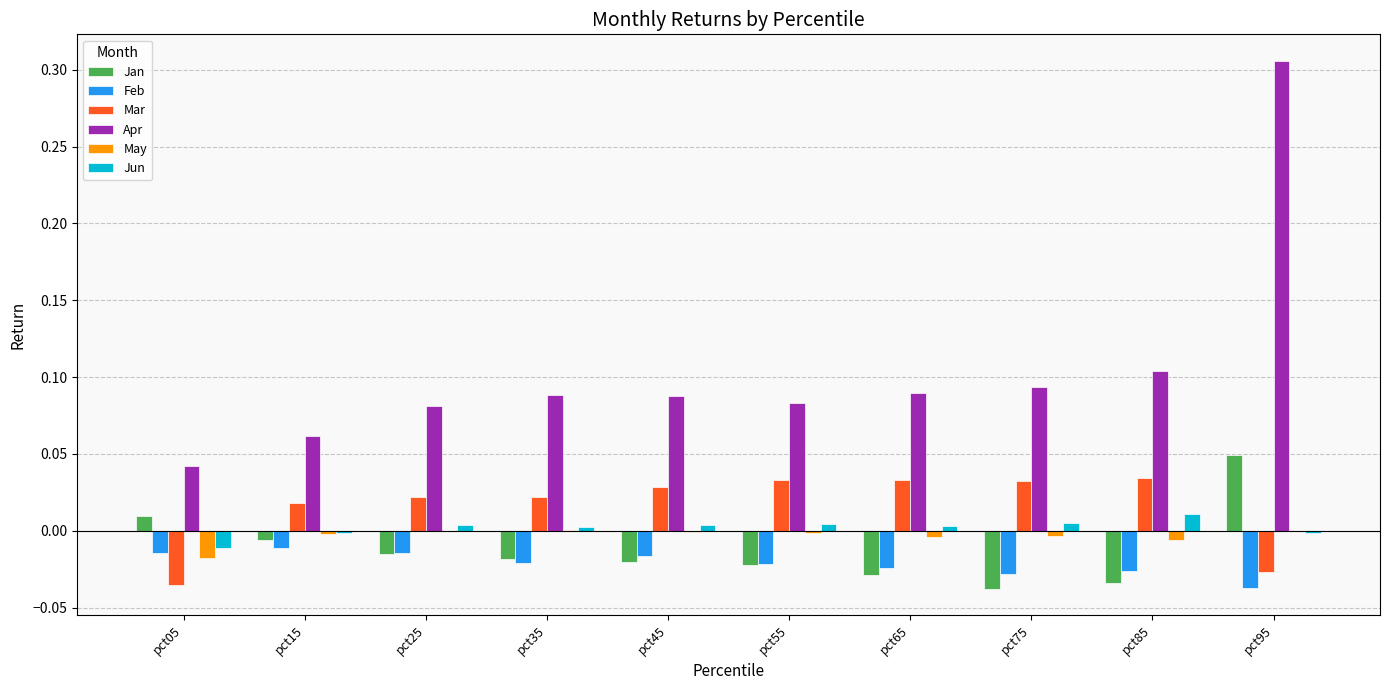

At which category is the sum across all series the highest?

pct95